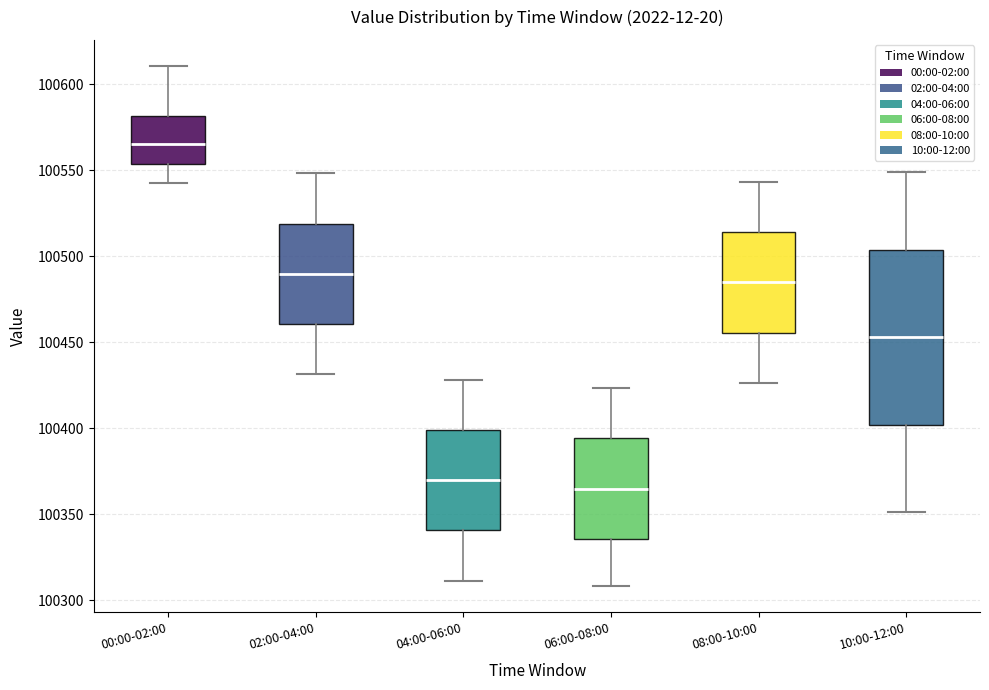

Which box's median line is the highest?

00:00-02:00